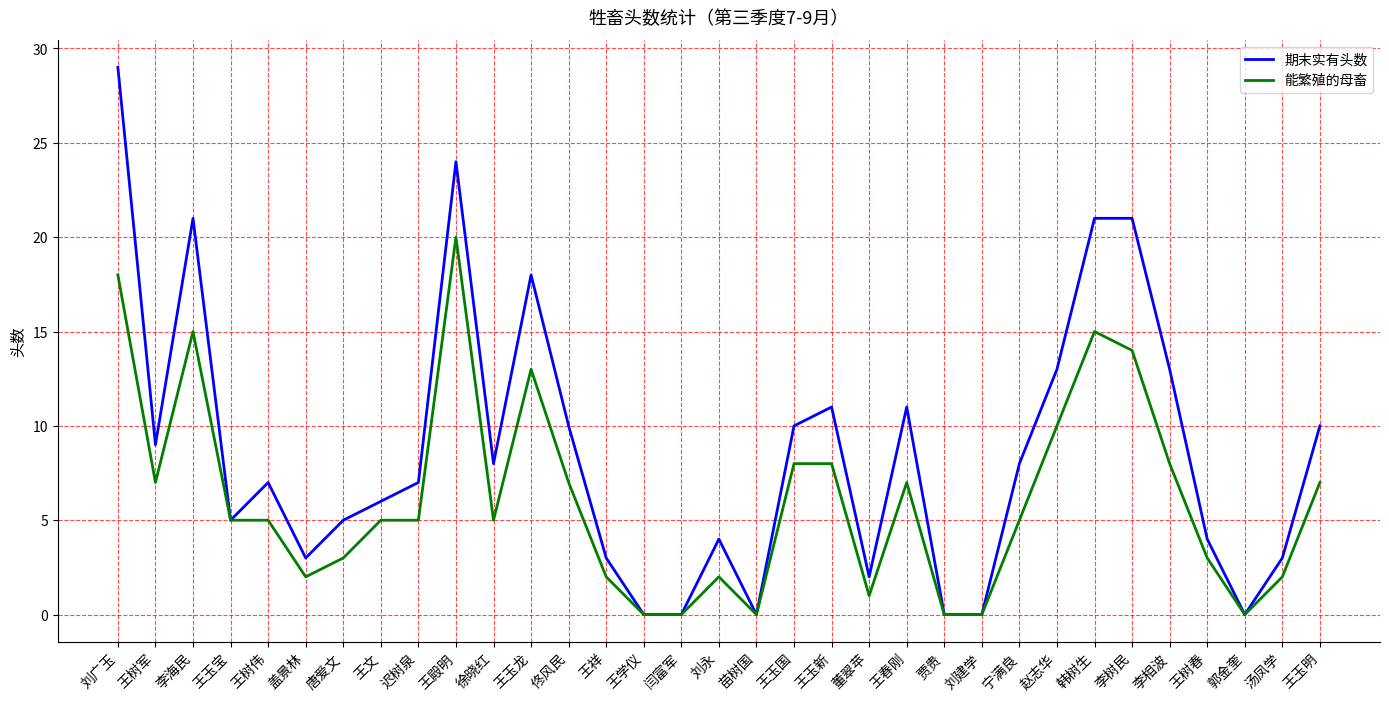

What are all the series names shown in the legend?

期末实有头数, 能繁殖的母畜